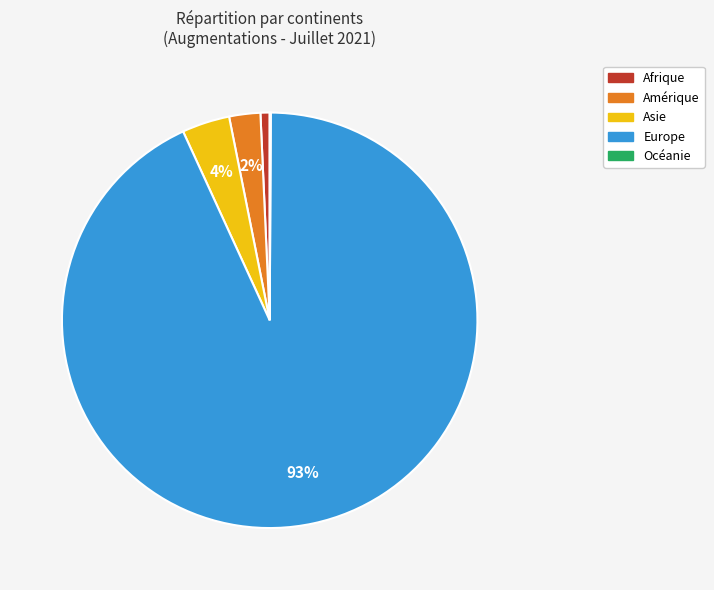

What is the largest slice in the pie chart?

Europe